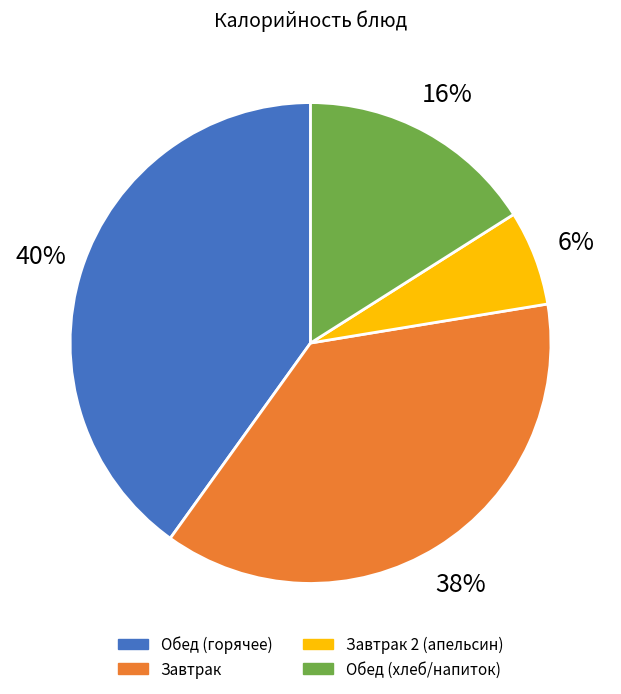

Is батон нарезной (обед) the majority of the pie?

No